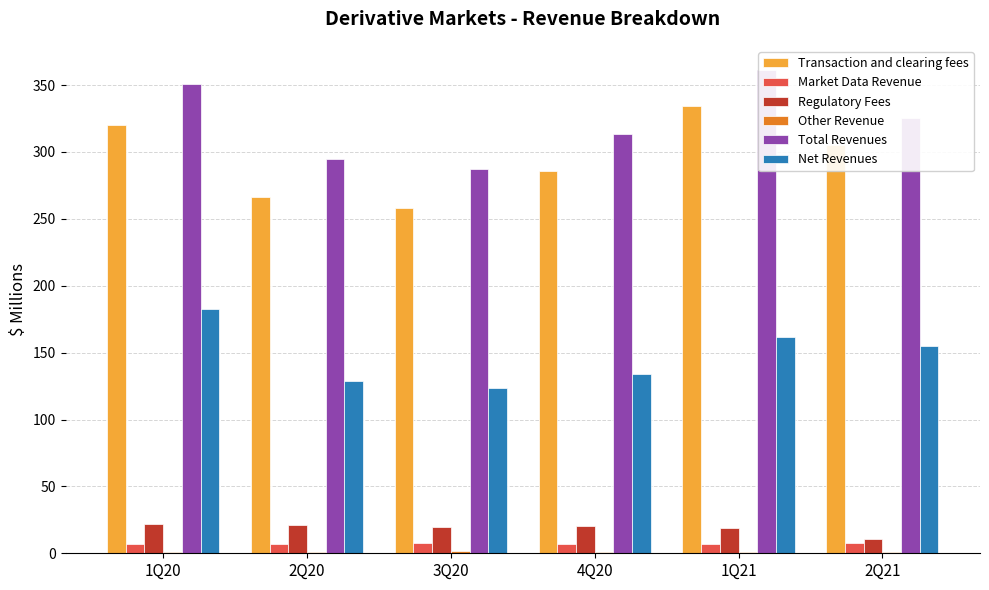

How many Market Data Revenue values are between 6 and 7?

2